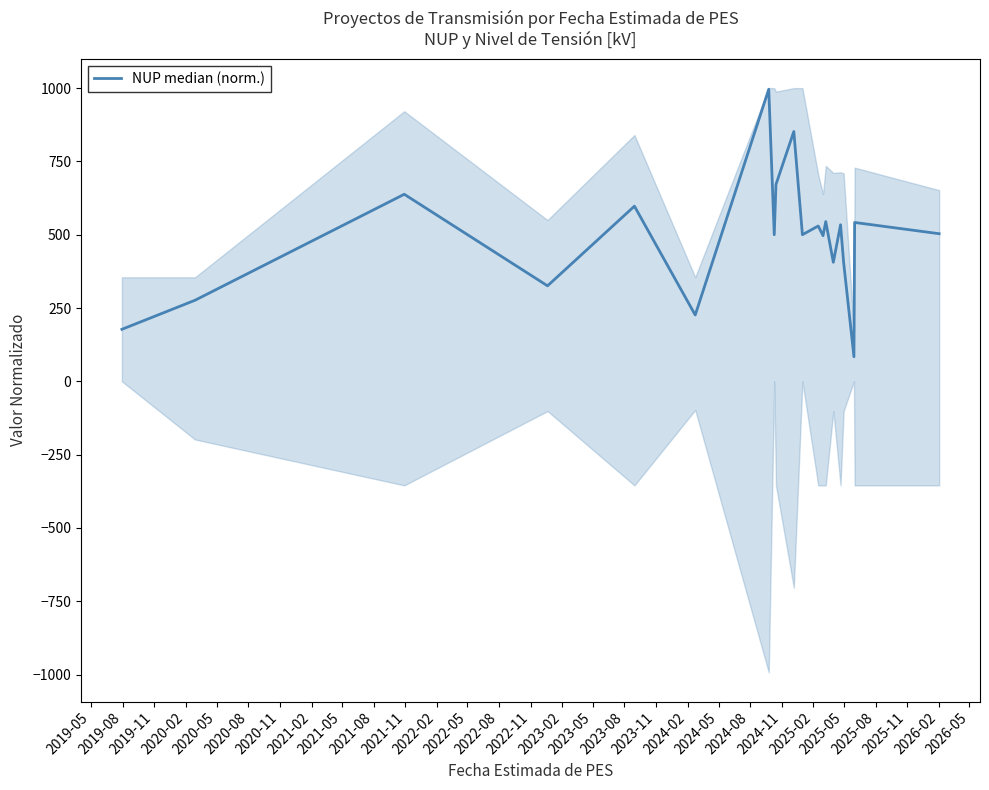

What is the minimum value shown in the chart?

83.8